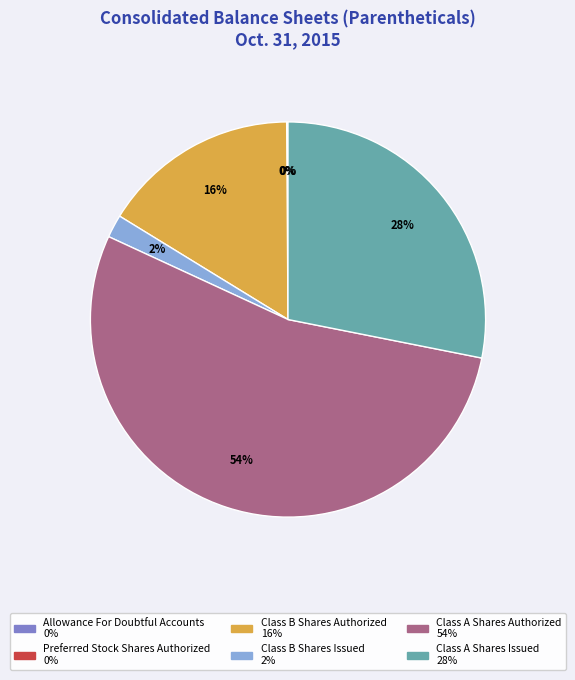

To the nearest percent, what percentage of the pie is Class A Shares Authorized?

54%